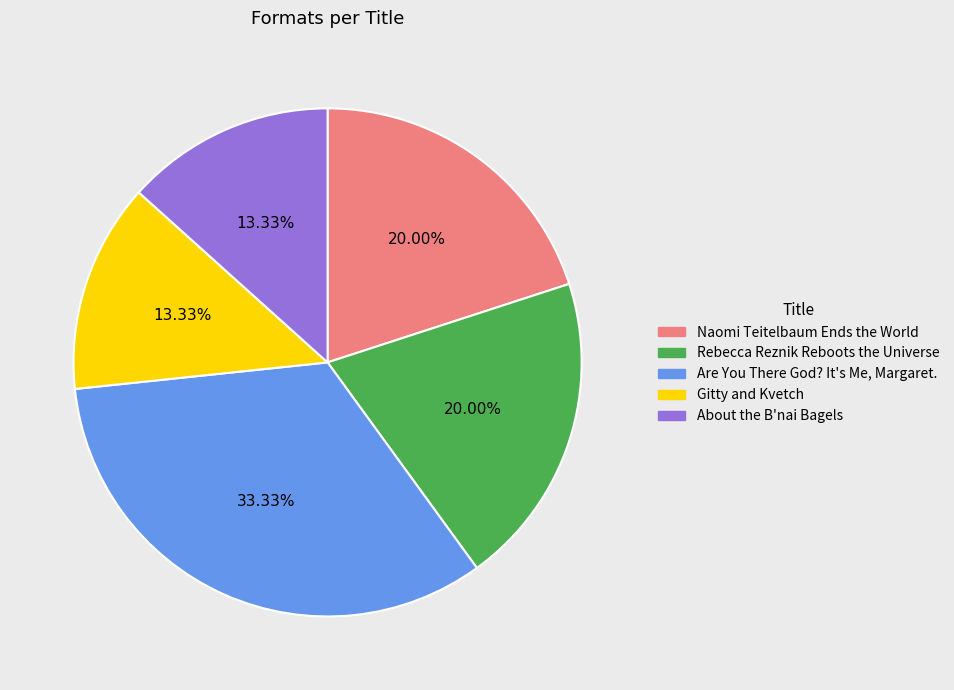

What percentage is the About the B'nai Bagels slice, to the nearest percent?

13%